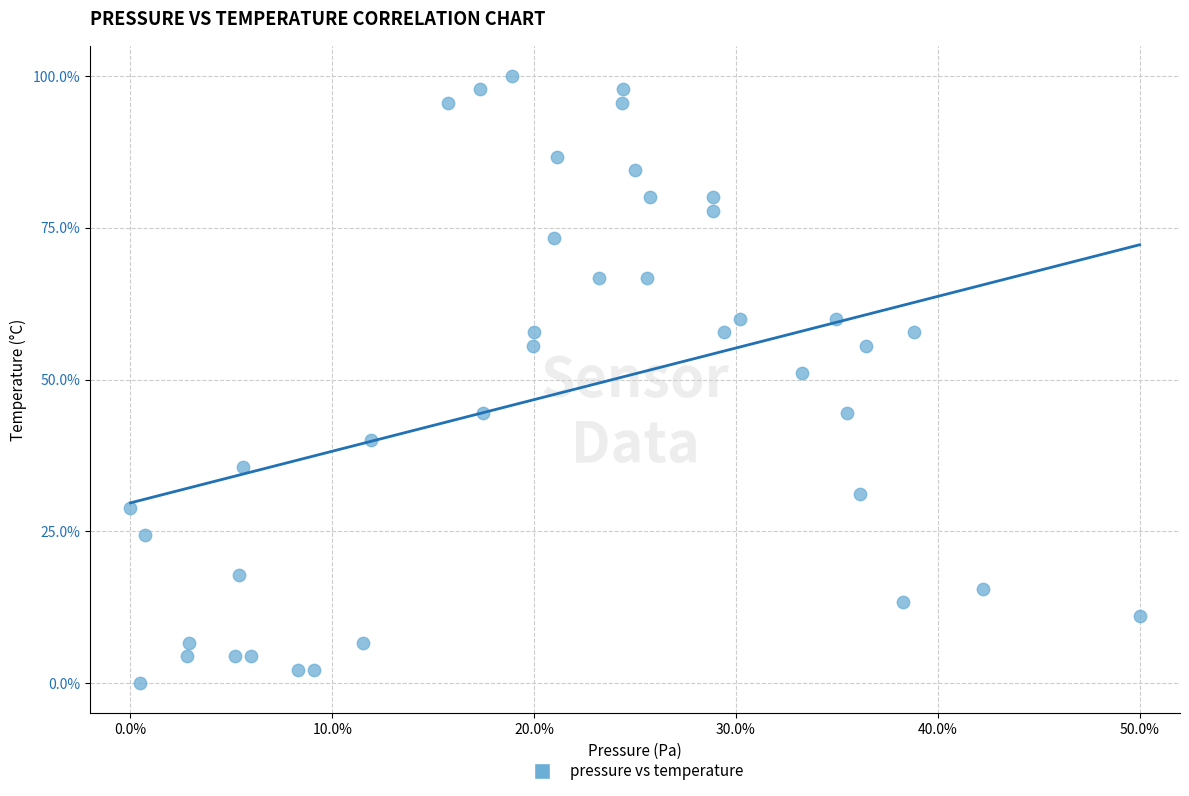

What is the range of Y values (max minus min)?

100.0